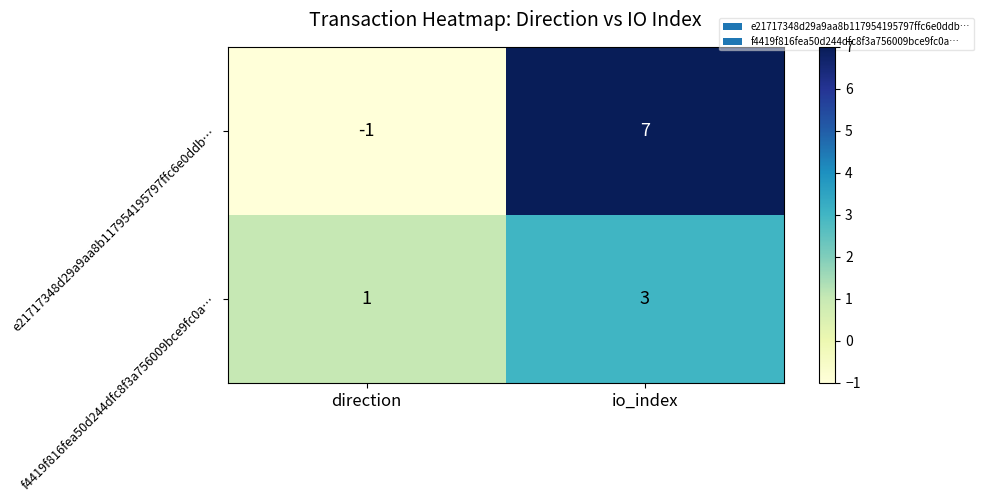

How many series are shown in this chart?

2